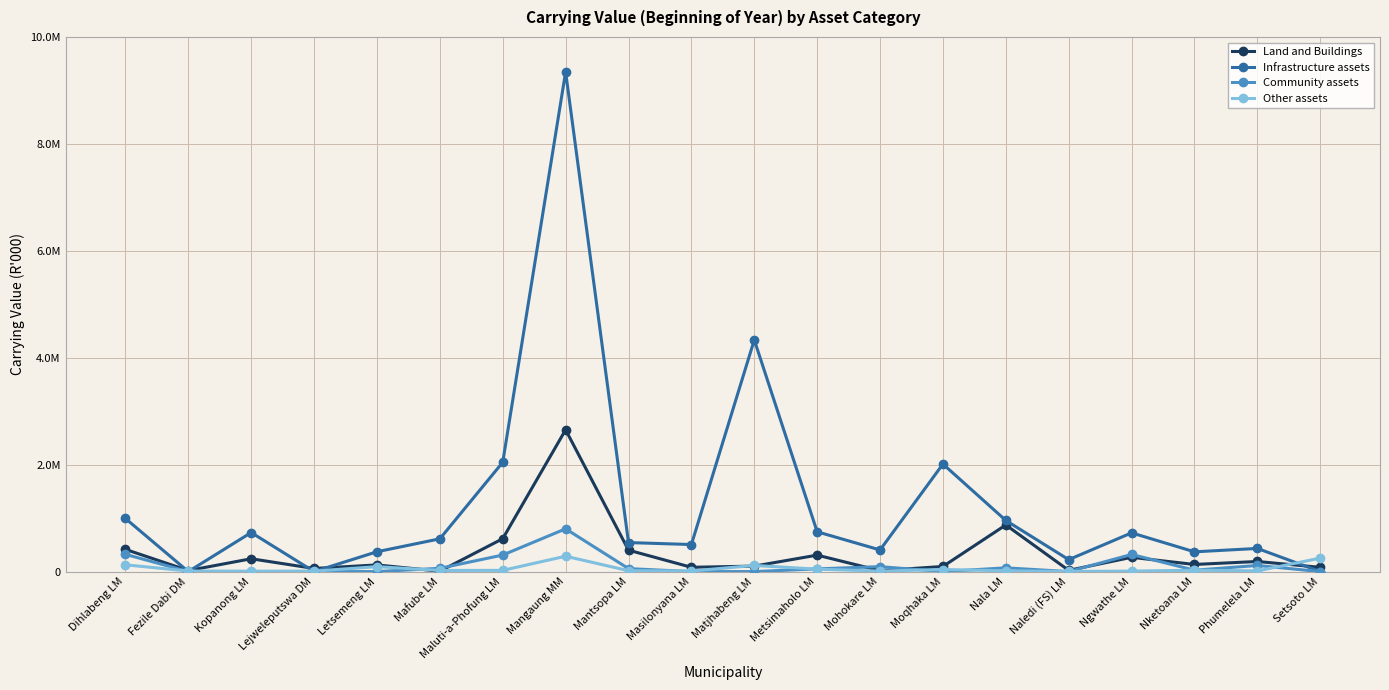

What are all the series names shown in the legend?

Land and Buildings, Infrastructure assets, Community assets, Other assets